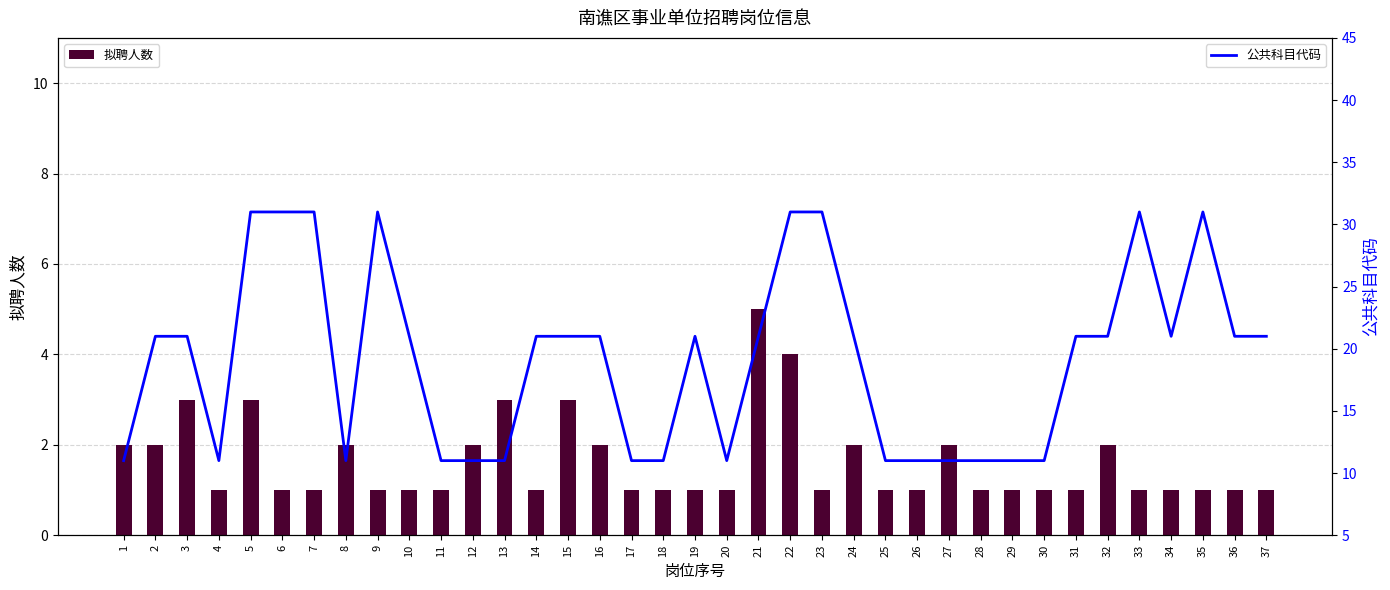

Is the value of 公共科目代码 at 14 greater than the value of 拟聘人数 at 33?

Yes